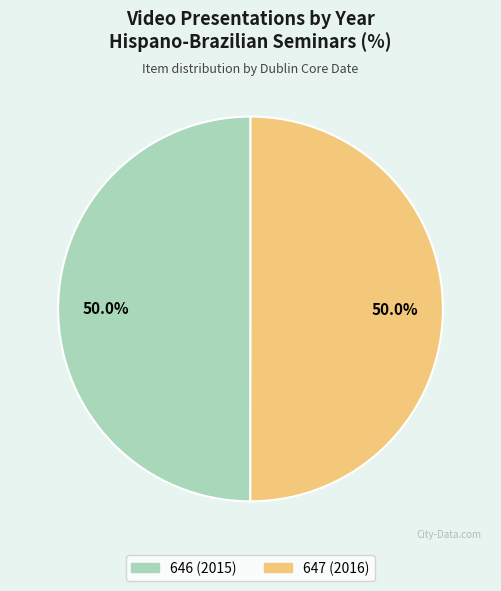

To the nearest percent, what is the combined percentage of 647 (2016) and 646 (2015)?

100%